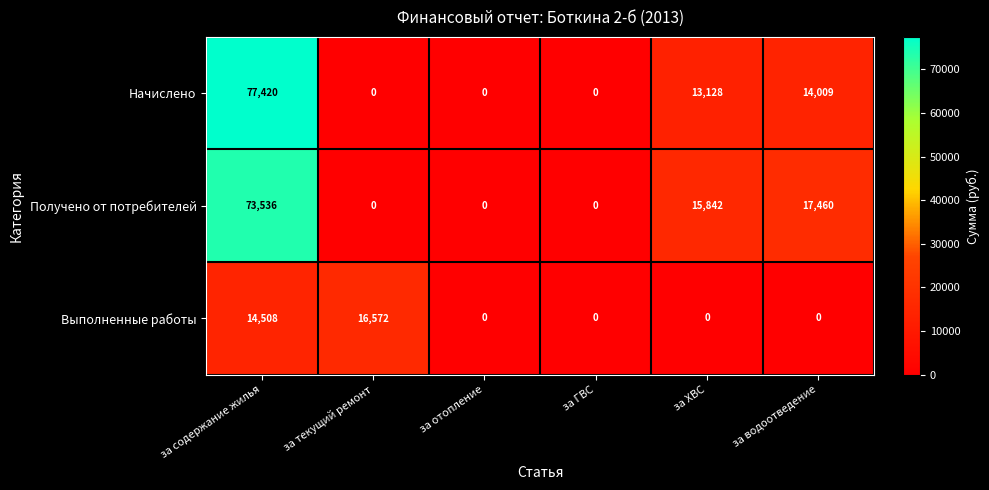

The value of Начислено at за отопление is 0. True or false?

True